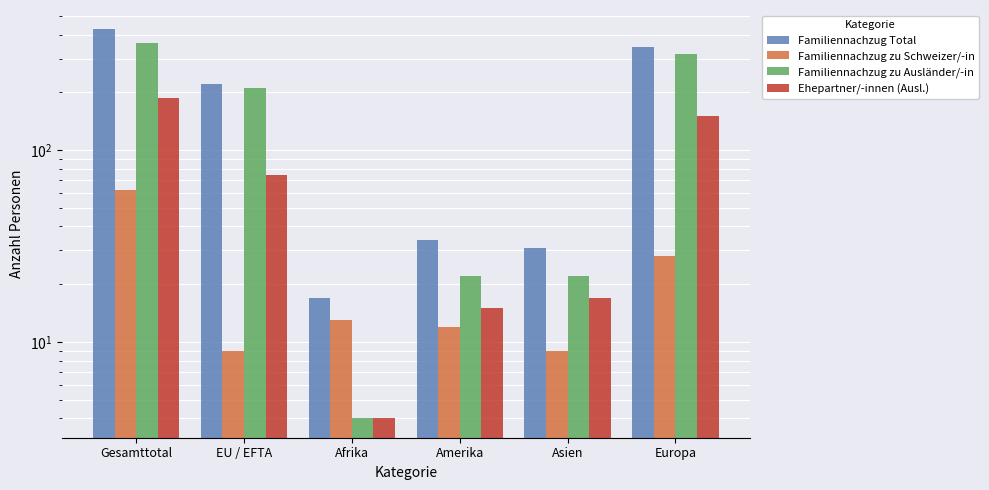

What is the label of the 3rd bar from the left?

Afrika